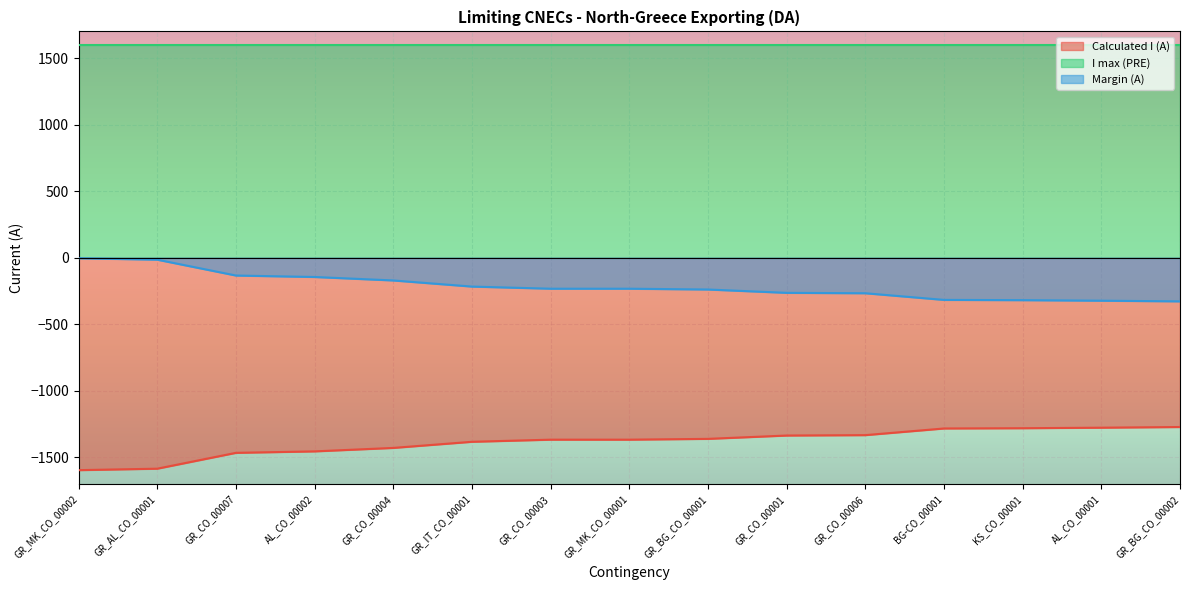

True or false: Margin (A) and Calculated I (A) intersect in this chart.

False